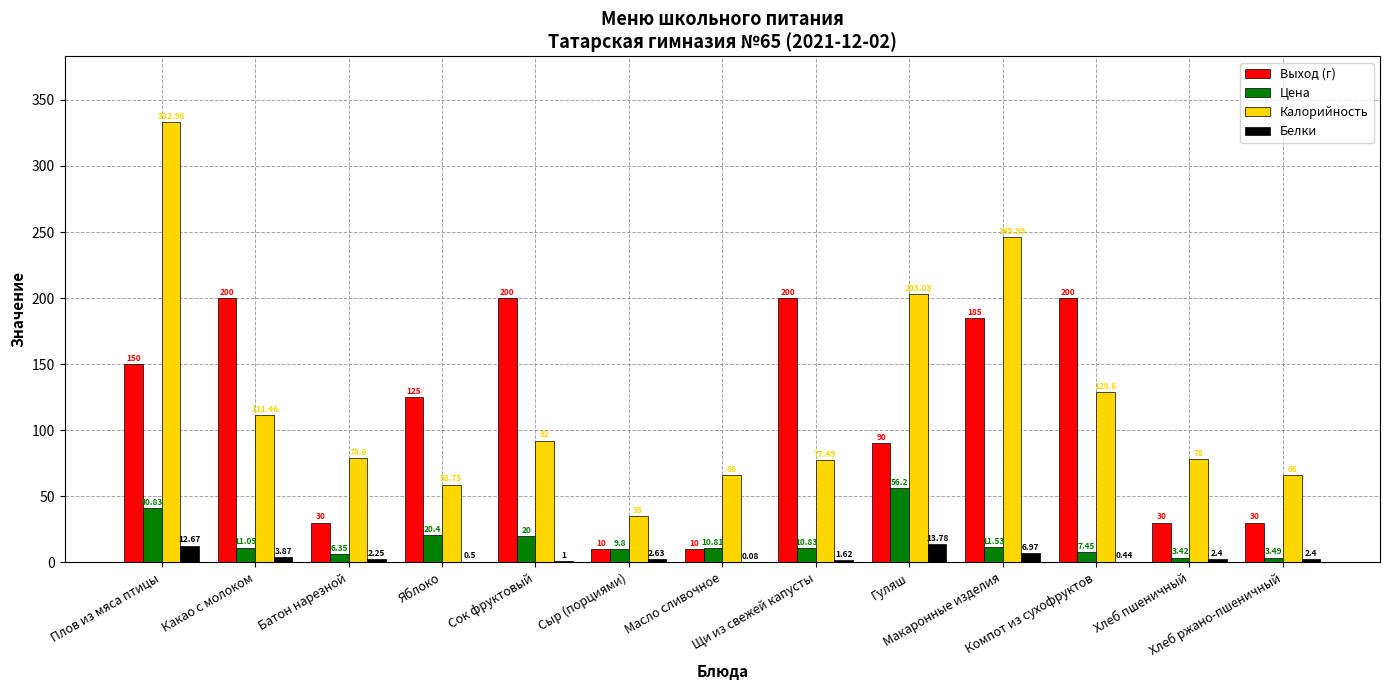

Where does the Белки series first go above 2?

Плов из мяса птицы